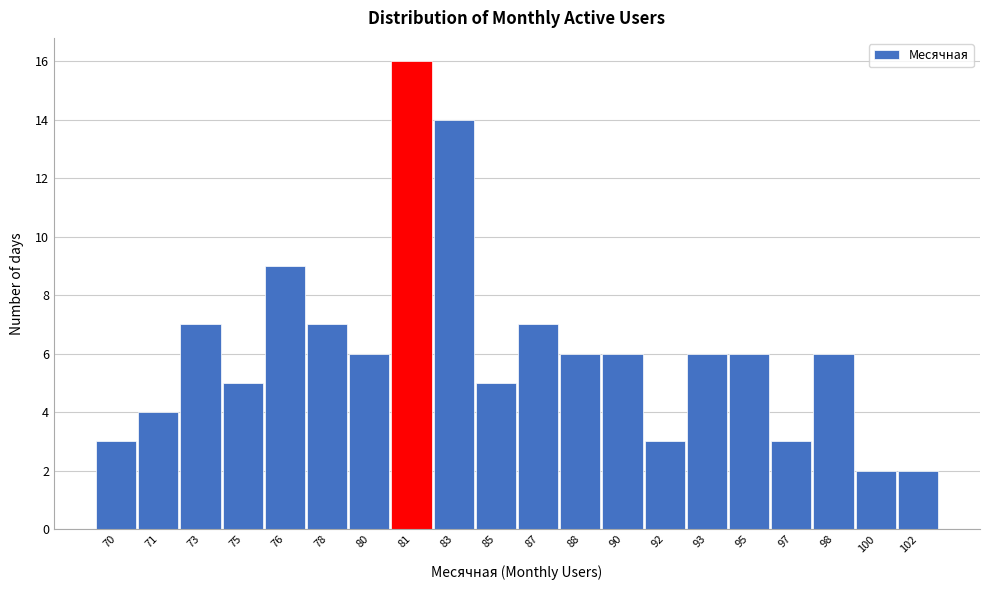

Reading left to right, list all the values displayed in this chart.

3	4	7	5	9	7	6	16	14	5	7	6	6	3	6	6	3	6	2	2